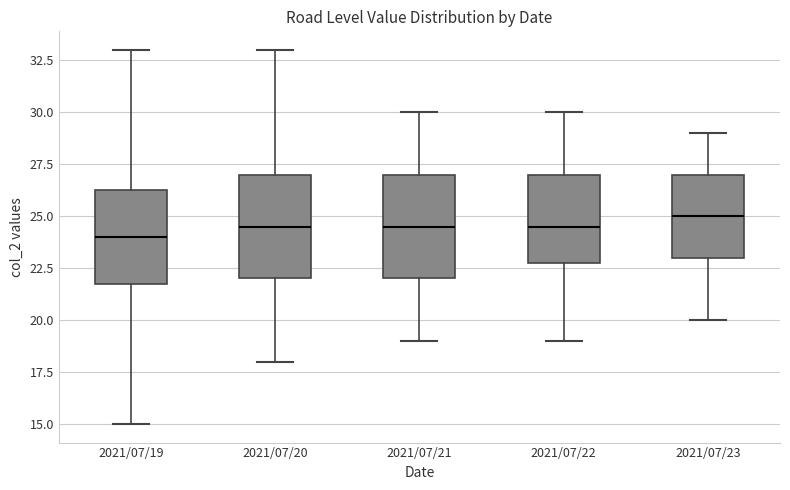

Reading left to right, read every box against the y-axis: the position of its median line, the range the box covers, and the ends of its whiskers. The values are not printed on the chart, so give them approximately, as read against the axis.

2021/07/19: median 24.0, box 22.0 to 26.5, whiskers 15.0 to 33.0
2021/07/20: median 24.5, box 22.0 to 27.0, whiskers 18.0 to 33.0
2021/07/21: median 24.5, box 22.0 to 27.0, whiskers 19.0 to 30.0
2021/07/22: median 24.5, box 23.0 to 27.0, whiskers 19.0 to 30.0
2021/07/23: median 25.0, box 23.0 to 27.0, whiskers 20.0 to 29.0